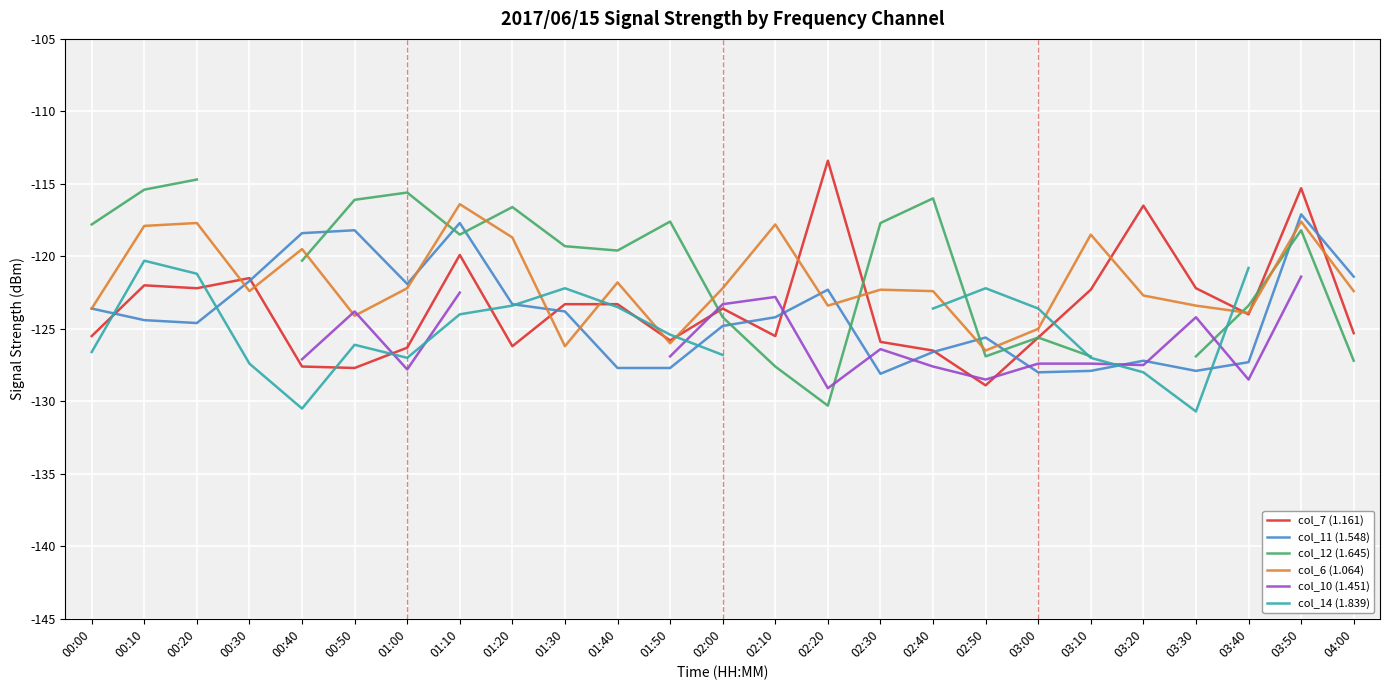

Which series has the widest spread of values?

col_12 (1.645)